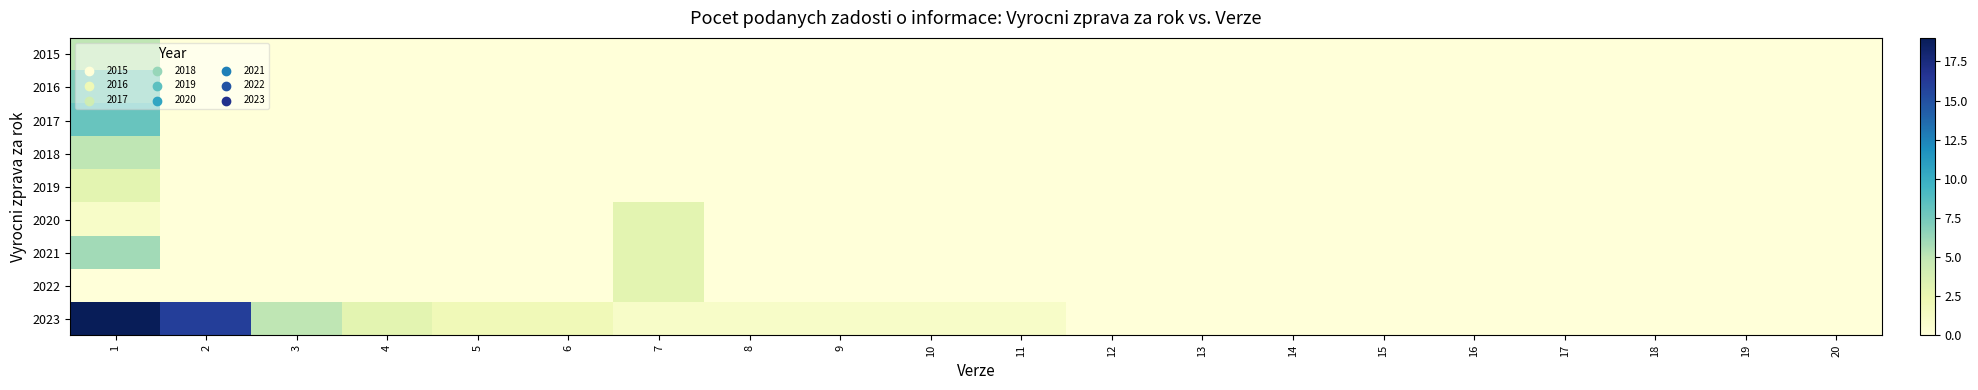

Reading left to right, transcribe all the data shown in this chart.

2015: 1=5	2=0	3=0	4=0	5=0	6=0	7=0	8=0	9=0	10=0	11=0	12=0	13=0	14=0	15=0	16=0	17=0	18=0	19=0	20=0
2016: 1=7	2=0	3=0	4=0	5=0	6=0	7=0	8=0	9=0	10=0	11=0	12=0	13=0	14=0	15=0	16=0	17=0	18=0	19=0	20=0
2017: 1=8	2=0	3=0	4=0	5=0	6=0	7=0	8=0	9=0	10=0	11=0	12=0	13=0	14=0	15=0	16=0	17=0	18=0	19=0	20=0
2018: 1=5	2=0	3=0	4=0	5=0	6=0	7=0	8=0	9=0	10=0	11=0	12=0	13=0	14=0	15=0	16=0	17=0	18=0	19=0	20=0
2019: 1=3	2=0	3=0	4=0	5=0	6=0	7=0	8=0	9=0	10=0	11=0	12=0	13=0	14=0	15=0	16=0	17=0	18=0	19=0	20=0
2020: 1=1	2=0	3=0	4=0	5=0	6=0	7=3	8=0	9=0	10=0	11=0	12=0	13=0	14=0	15=0	16=0	17=0	18=0	19=0	20=0
2021: 1=6	2=0	3=0	4=0	5=0	6=0	7=3	8=0	9=0	10=0	11=0	12=0	13=0	14=0	15=0	16=0	17=0	18=0	19=0	20=0
2022: 1=0	2=0	3=0	4=0	5=0	6=0	7=3	8=0	9=0	10=0	11=0	12=0	13=0	14=0	15=0	16=0	17=0	18=0	19=0	20=0
2023: 1=19	2=16	3=5	4=3	5=2	6=2	7=1	8=1	9=1	10=1	11=1	12=0	13=0	14=0	15=0	16=0	17=0	18=0	19=0	20=0